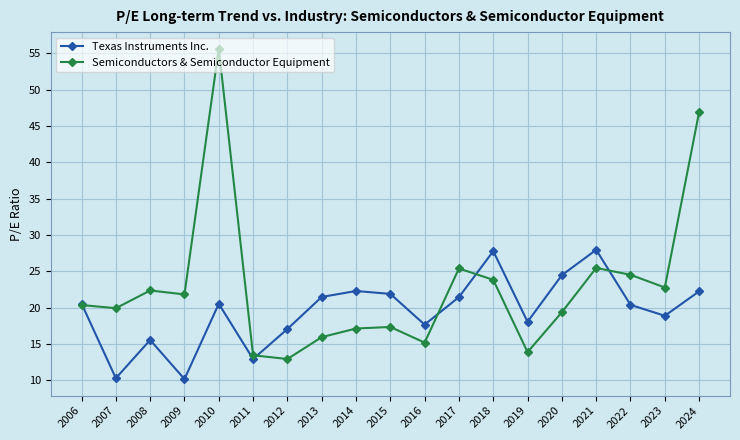

What is the difference between the Semiconductors & Semiconductor Equipment values at 2023 and 2014?

5.6